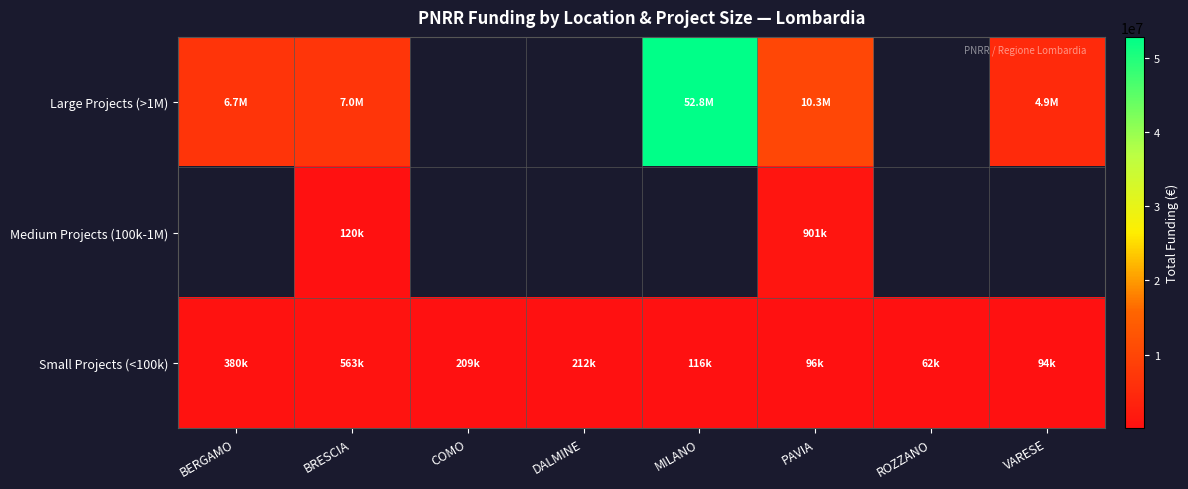

Which series has the largest range (max minus min)?

Large Projects (>1M)